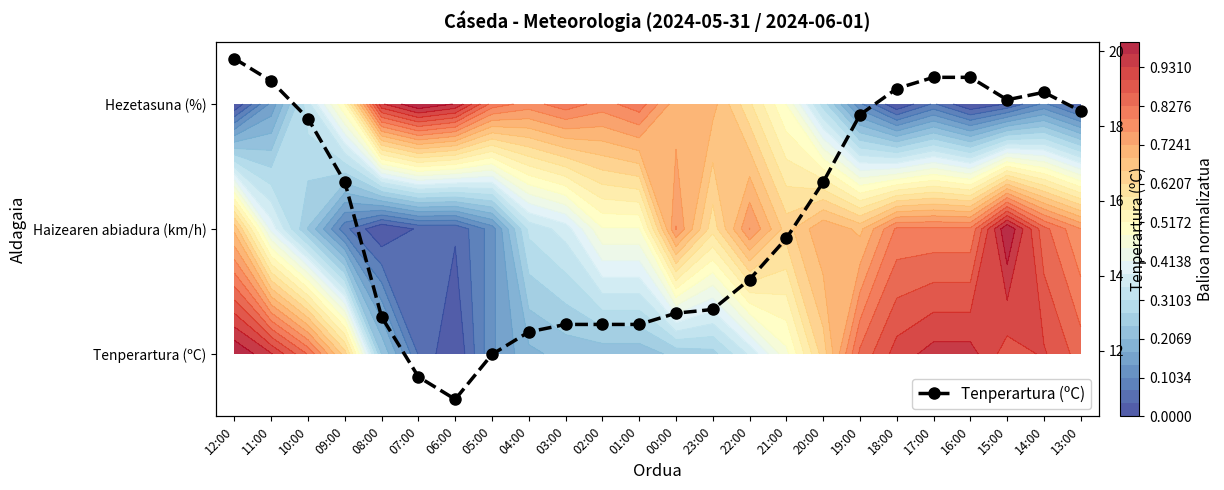

What is the maximum value shown in the chart?

19.8